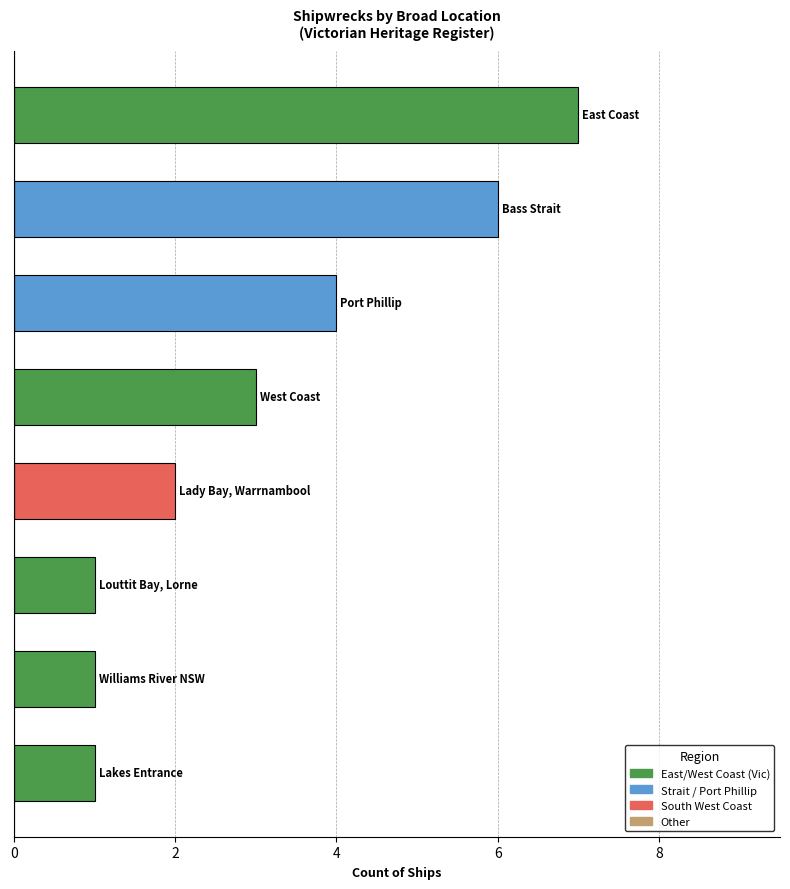

What is the maximum value shown in the chart?

7